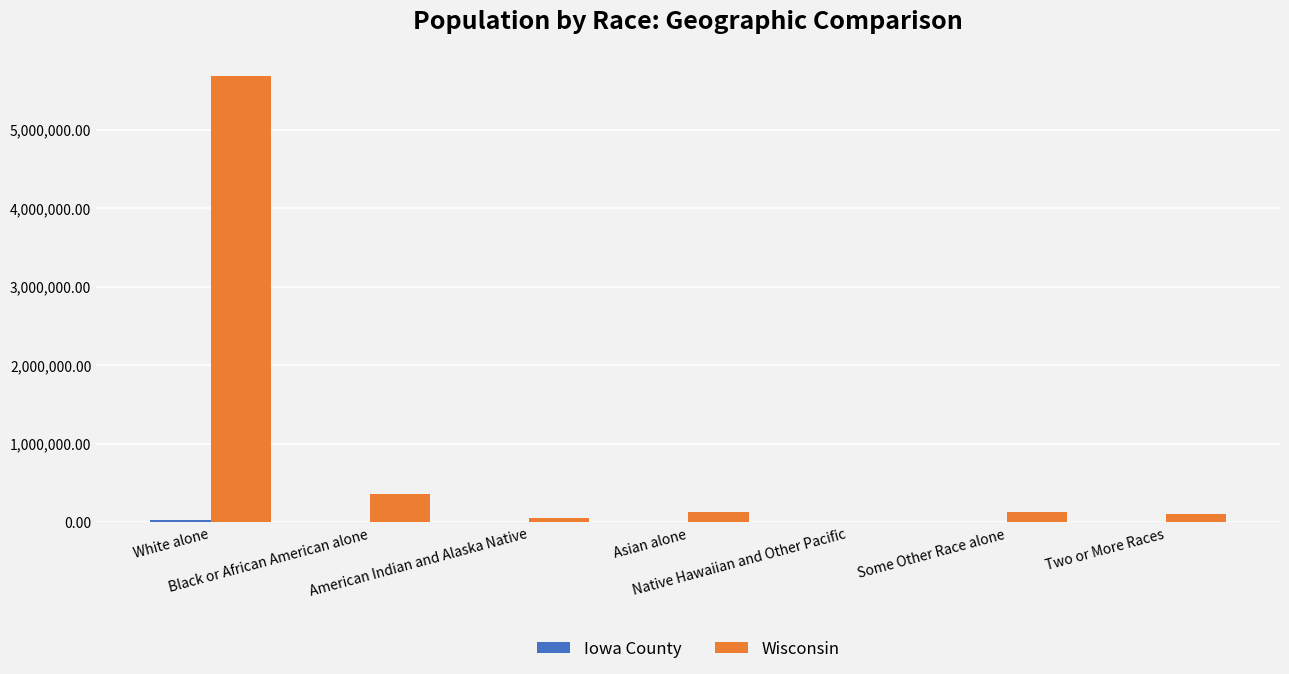

Which series has the largest total across all categories?

Wisconsin